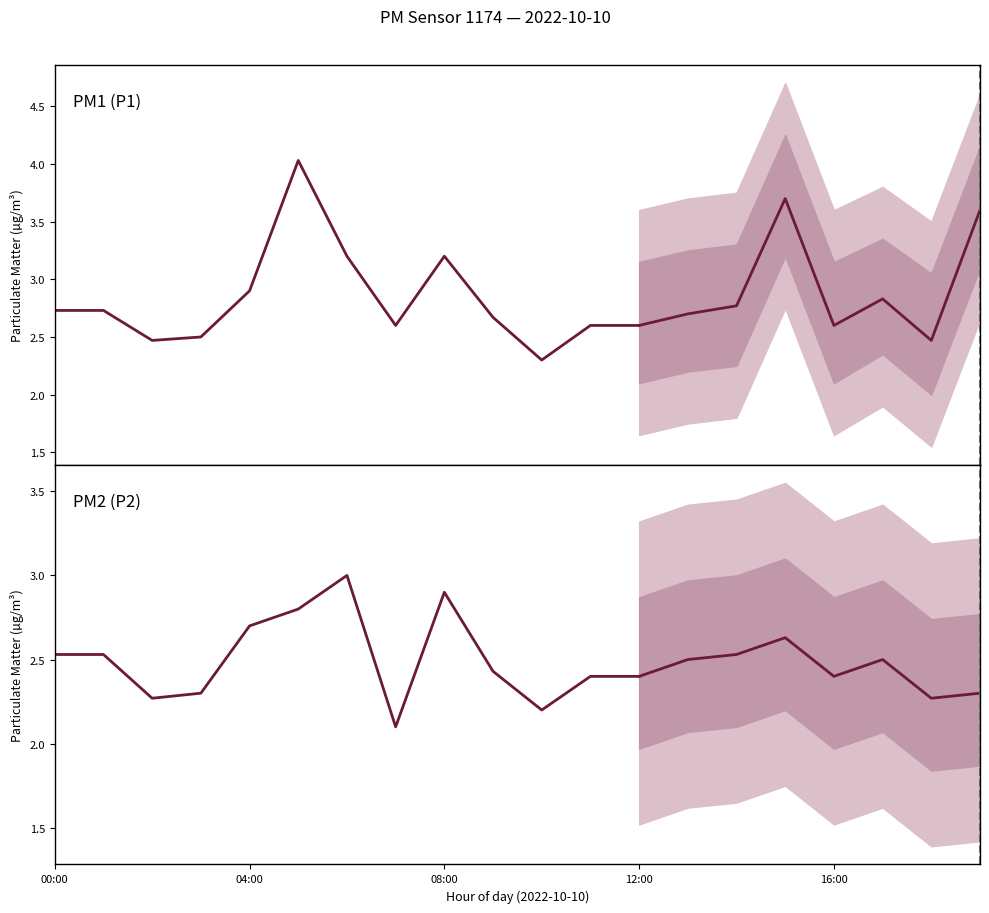

What is the spread (max minus min) of values at 6?

0.2